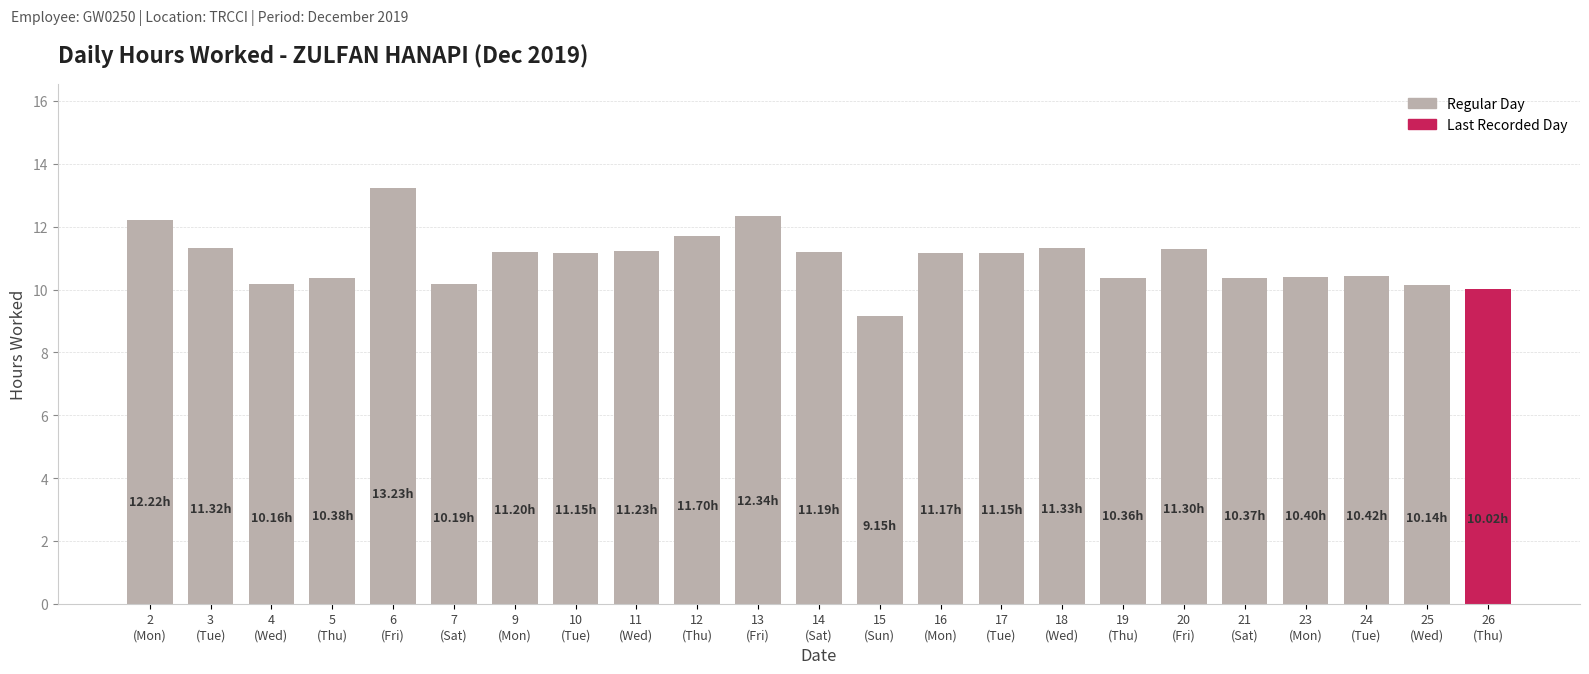

What is the sum of all values?

252.1